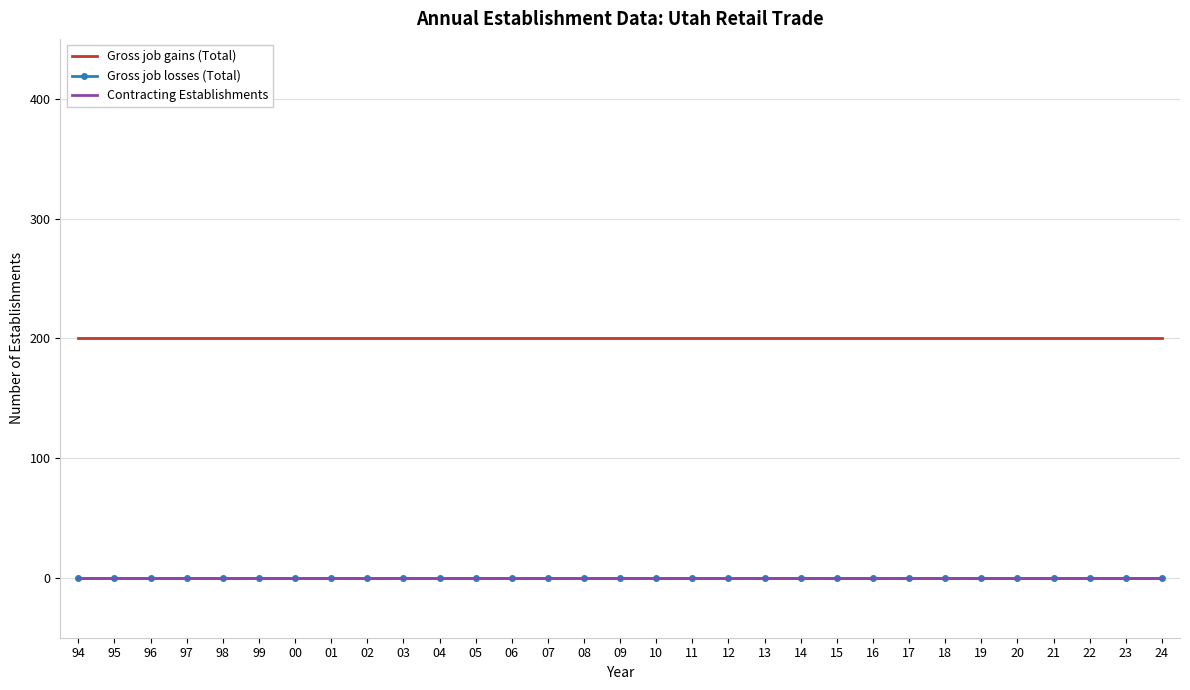

At 23, list the series in order from smallest to largest.

Gross job losses (Total), Contracting Establishments, Gross job gains (Total)